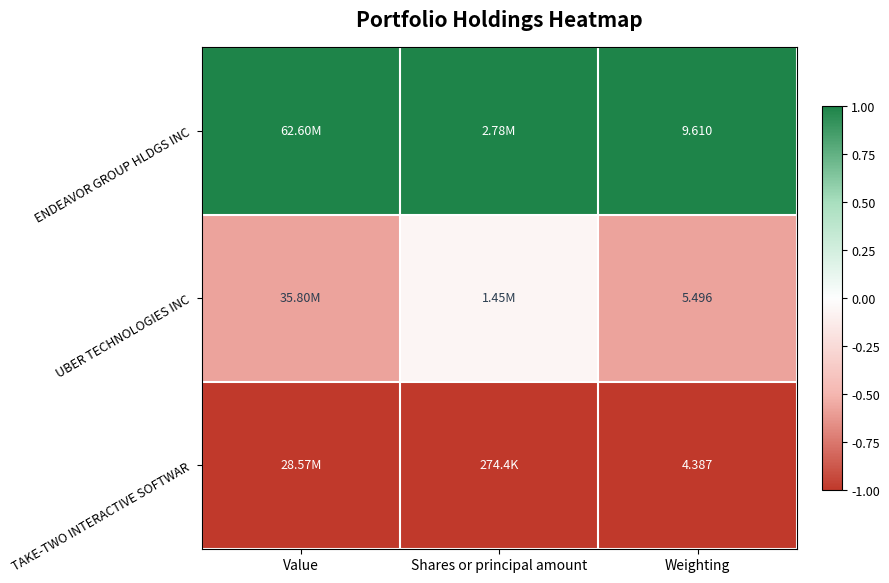

Rank the series at Weighting from highest to lowest value.

ENDEAVOR GROUP HLDGS INC, UBER TECHNOLOGIES INC, TAKE-TWO INTERACTIVE SOFTWAR